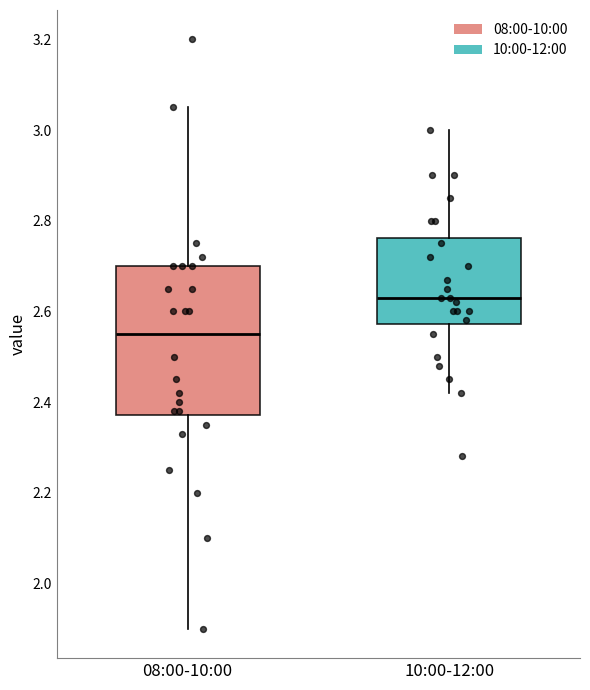

Reading left to right, read every box against the y-axis: the position of its median line, the range the box covers, and the ends of its whiskers. The values are not printed on the chart, so give them approximately, as read against the axis.

08:00-10:00: median 2.56, box 2.38 to 2.70, whiskers 1.90 to 3.06
10:00-12:00: median 2.64, box 2.58 to 2.76, whiskers 2.42 to 3.00